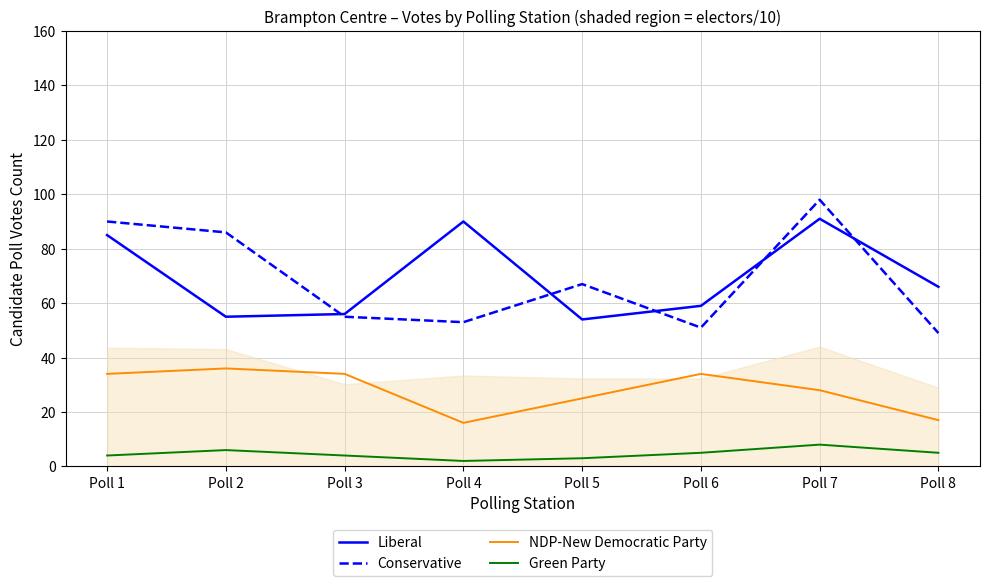

Which series has the largest range (max minus min)?

Conservative